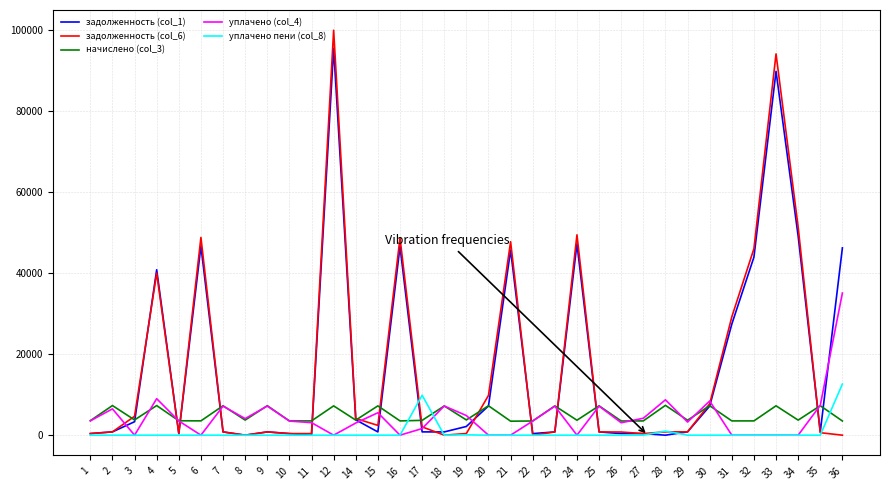

What is the greatest value displayed?

99874.5